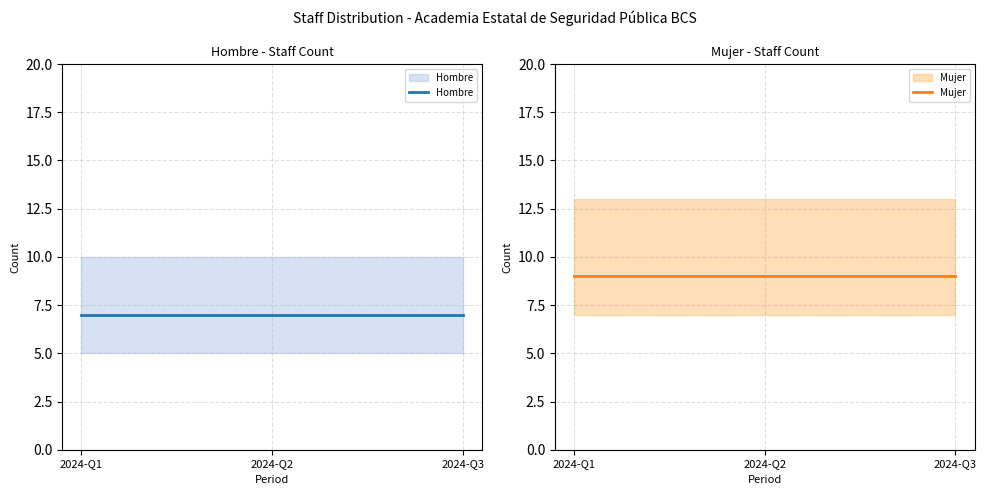

Reading left to right, what are all the values shown in this chart?

Hombre: 7	7	7
Mujer: 9	9	9